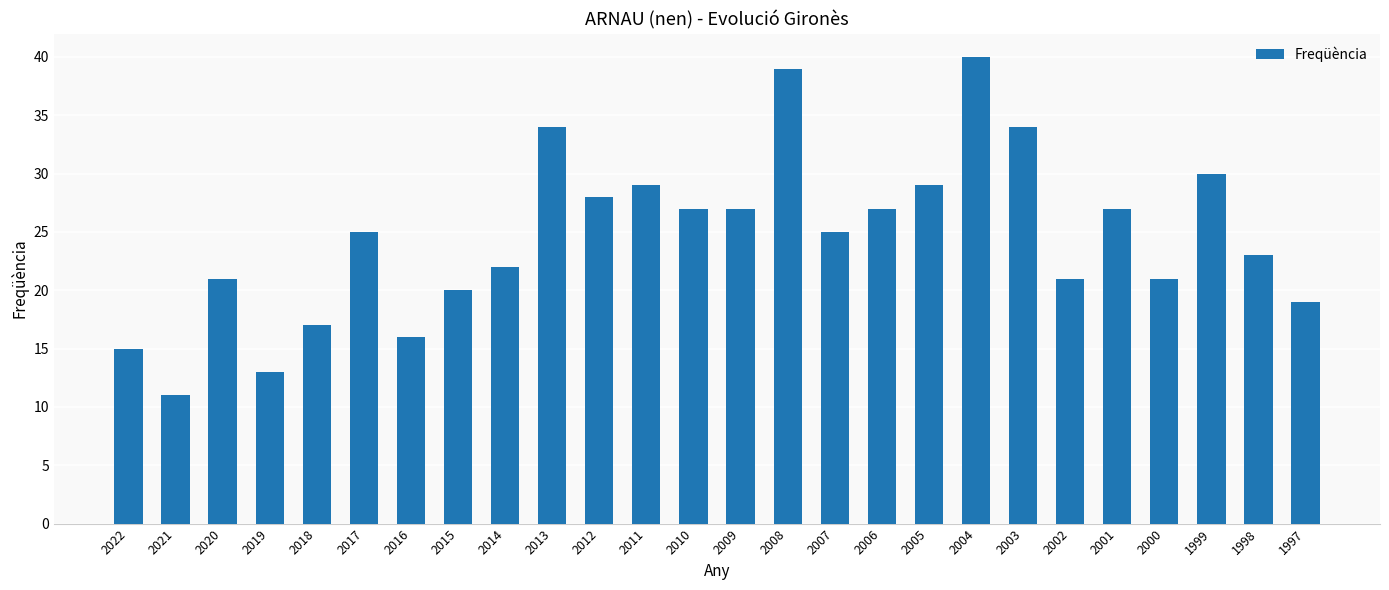

What is the minimum value shown in the chart?

11